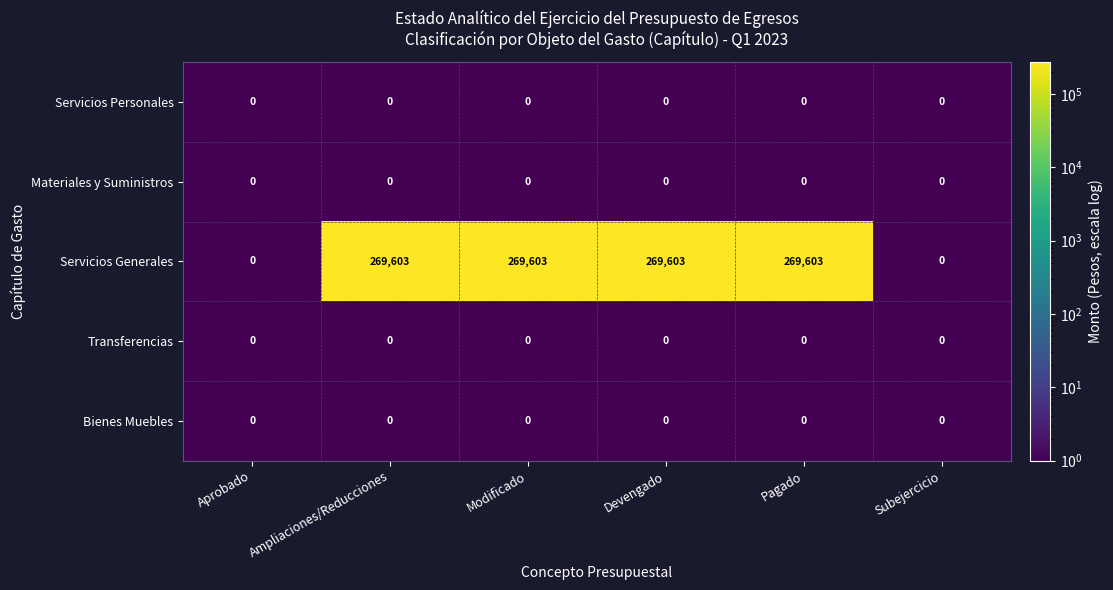

What is the maximum value shown in the chart?

269603